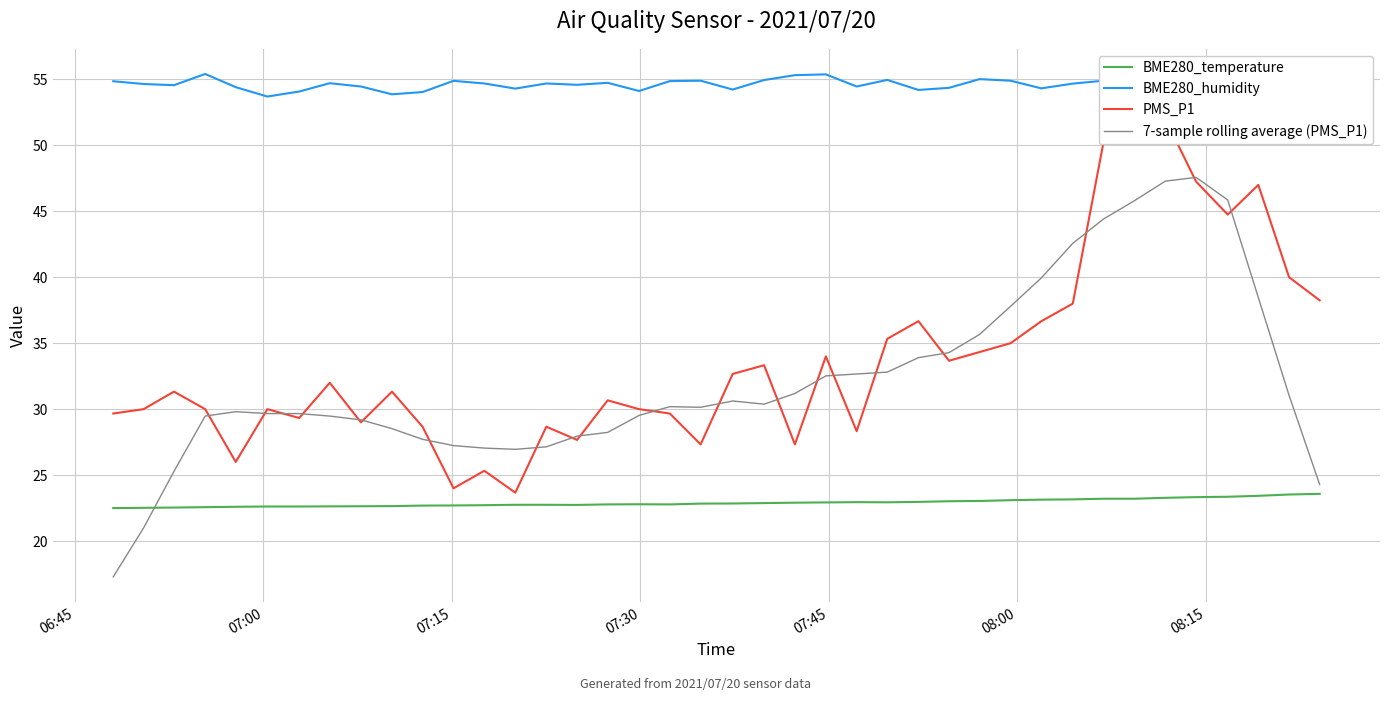

True or false: PMS_P1 has more than 1 interior local peaks.

True